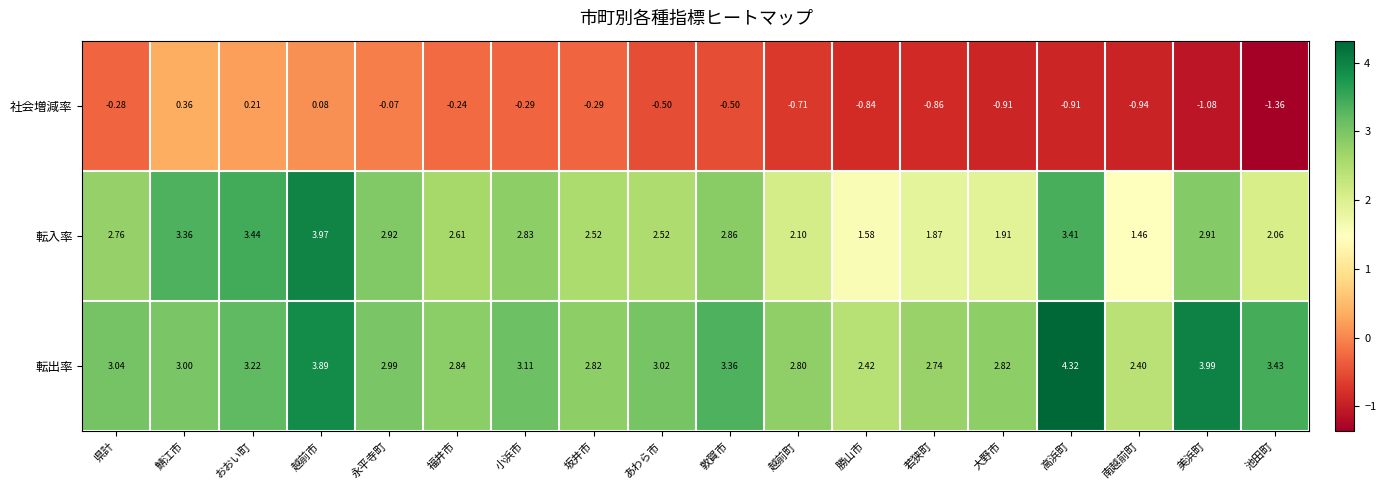

Rank the series by their maximum value, from highest to lowest.

転出率, 転入率, 社会増減率